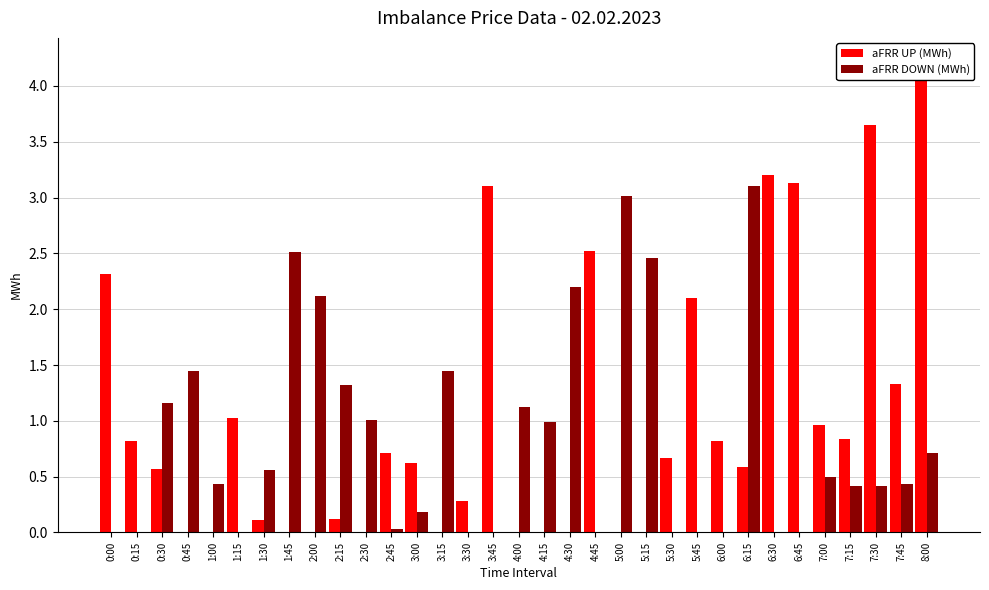

What are all the series names shown in the legend?

aFRR UP (MWh), aFRR DOWN (MWh)